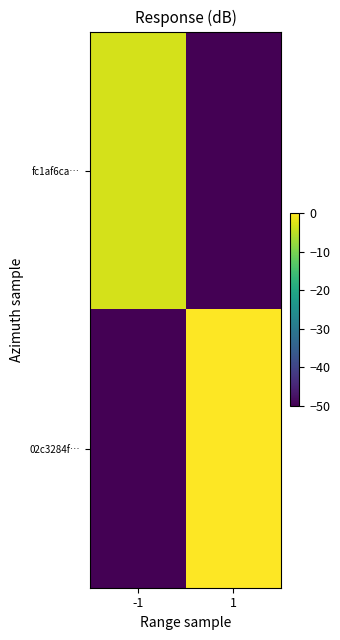

Reading right to left, extract all data points from this chart.

fc1af6ca…: 1=-50.0	-1=-3.2
02c3284f…: 1=0.0	-1=-50.0